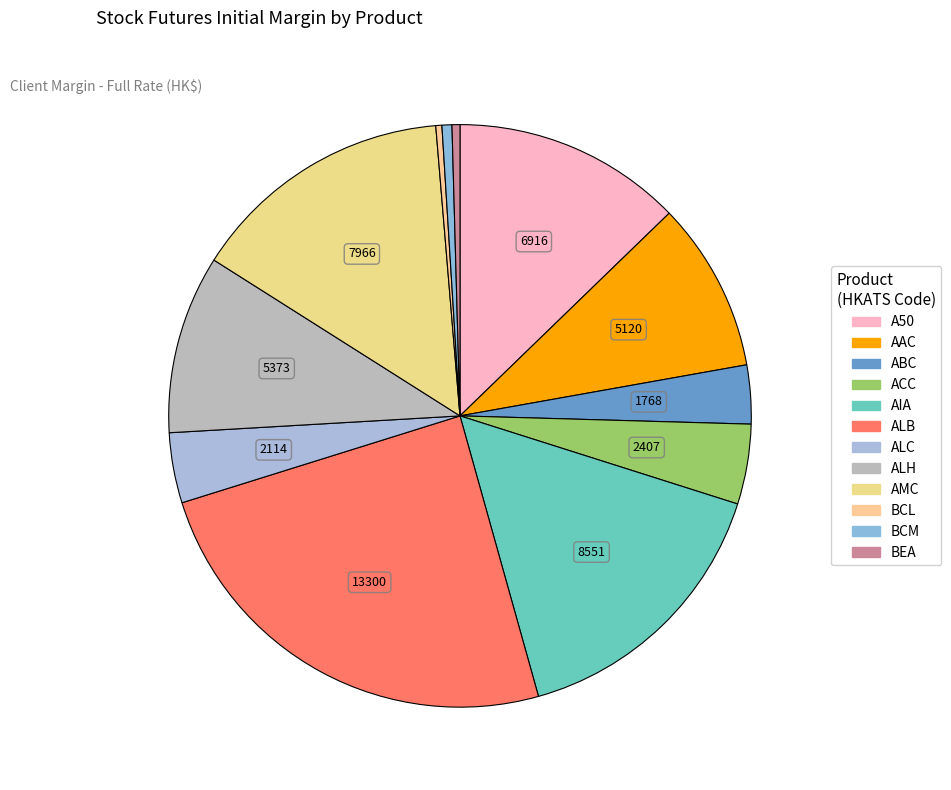

Combined, what portion of the pie is AIA and BEA?

16.2%